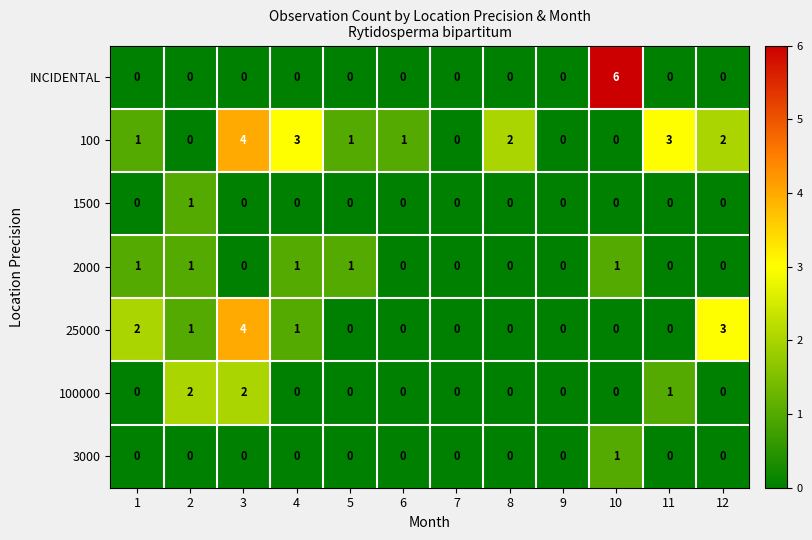

Which series has the largest total across all categories?

100